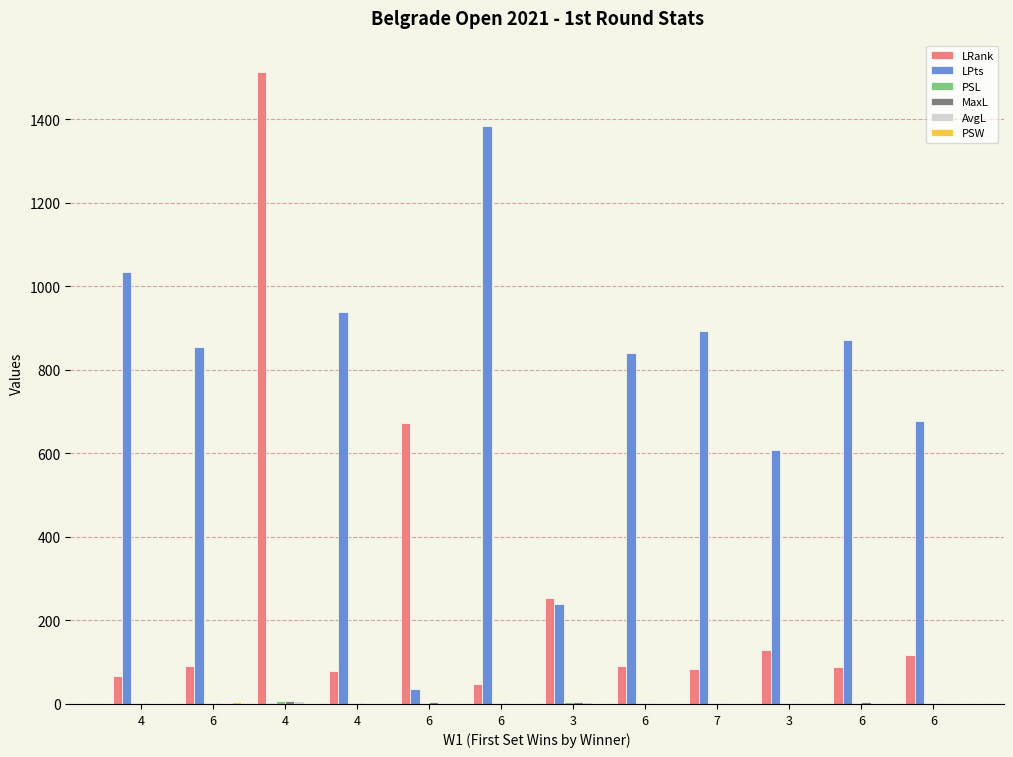

Where does the PSL series first go above 2?

4